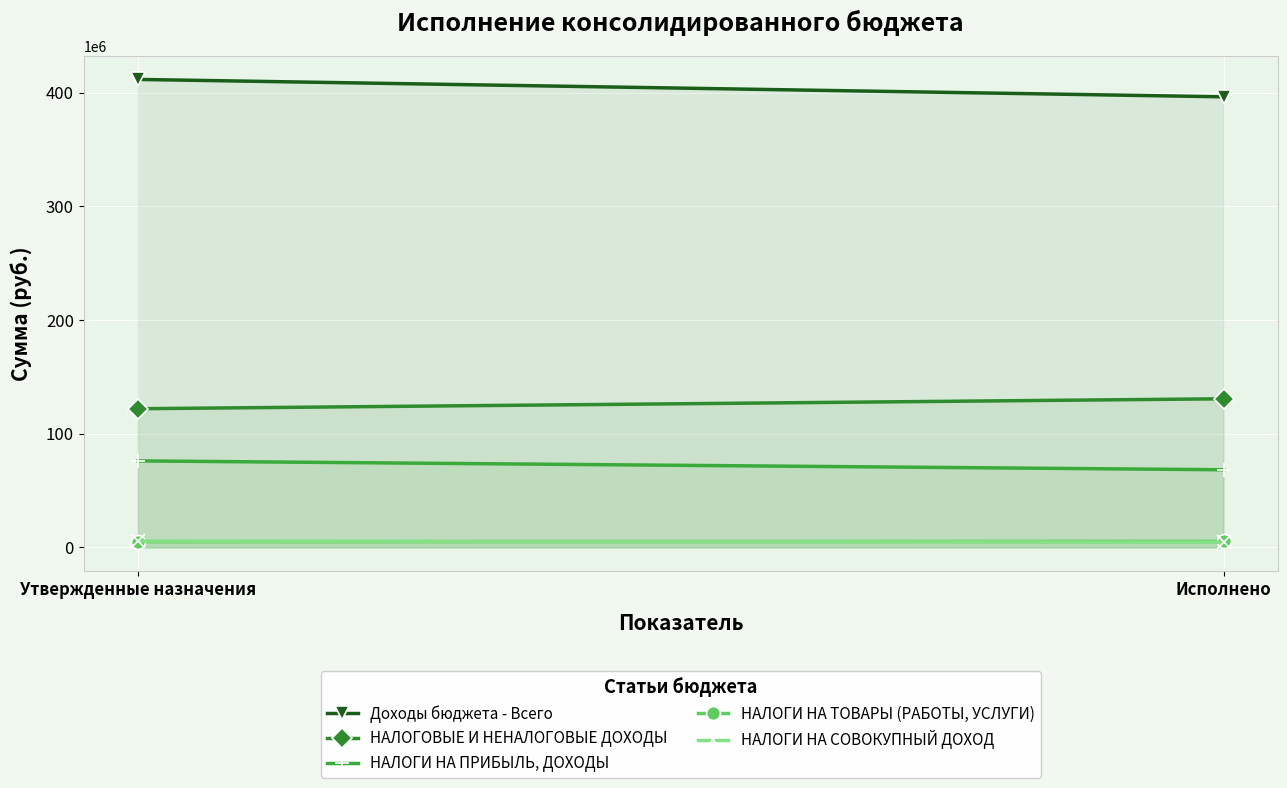

What is the spread (max minus min) of values at Исполнено?

391641864.5